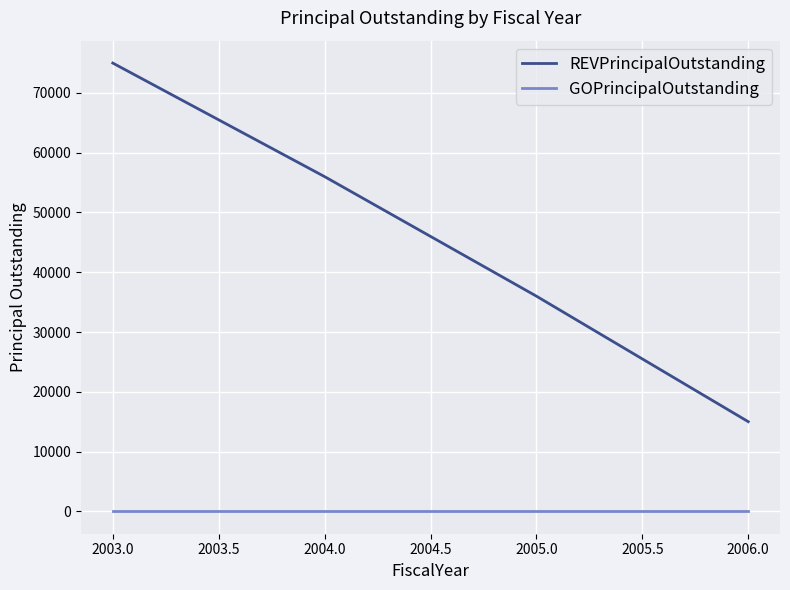

At how many categories does at least one series exceed 21658?

3